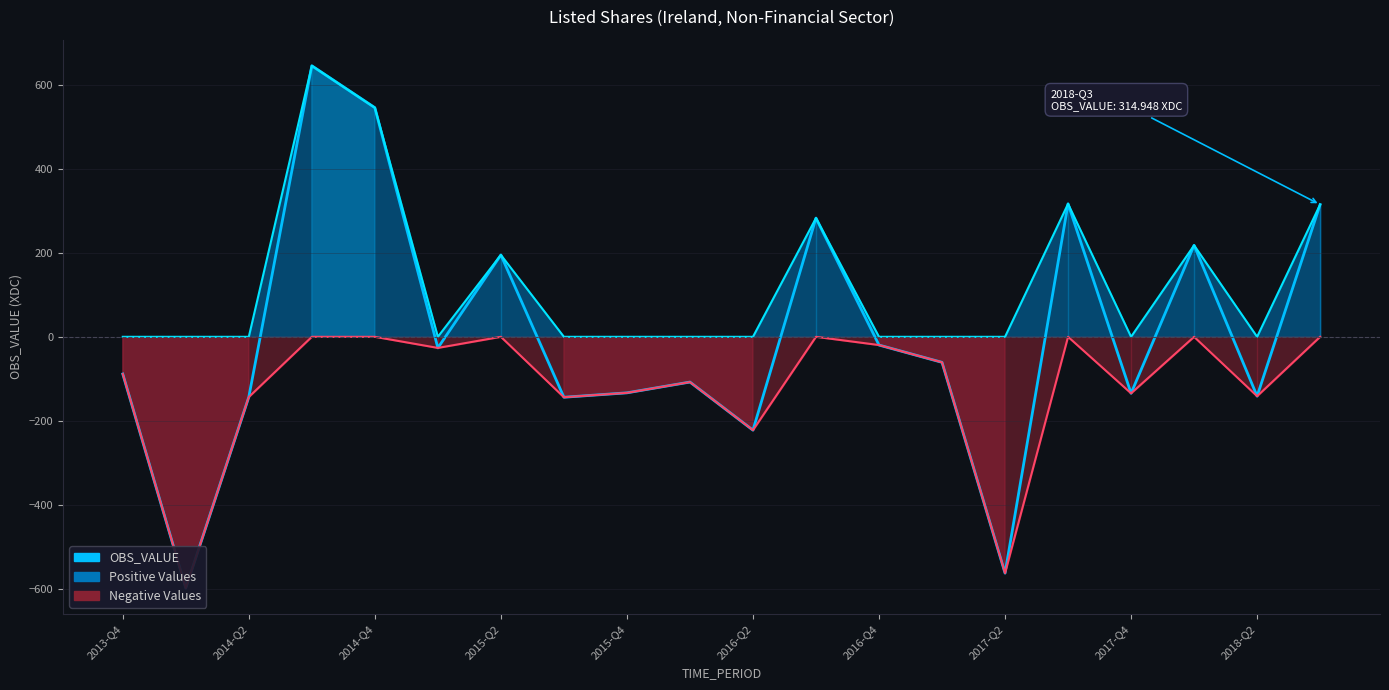

Between 2017-Q2 and 2016-Q2, which is larger?

2016-Q2